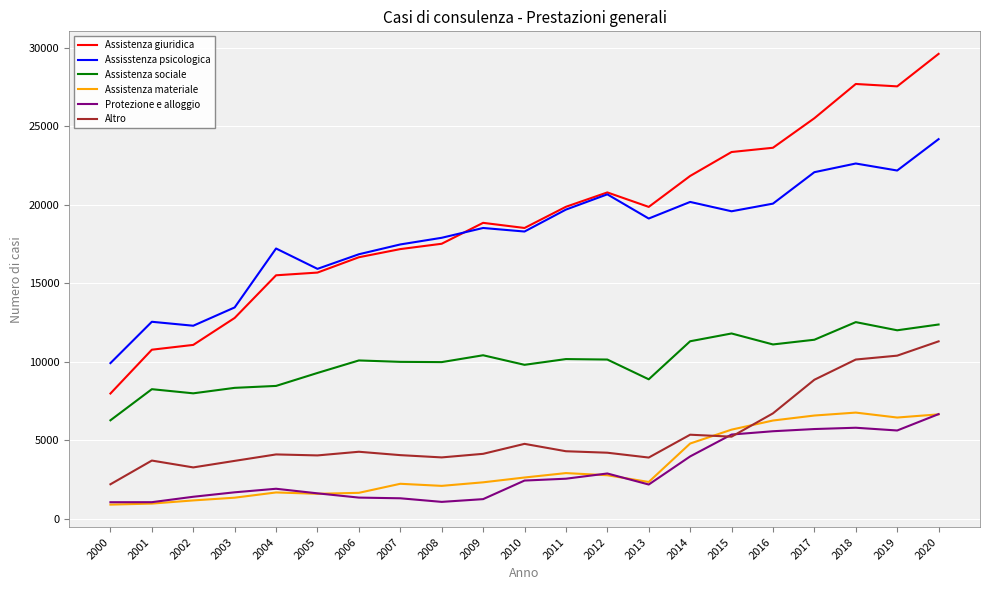

The Assistenza sociale series shows 15375 at 2011. True or false?

False